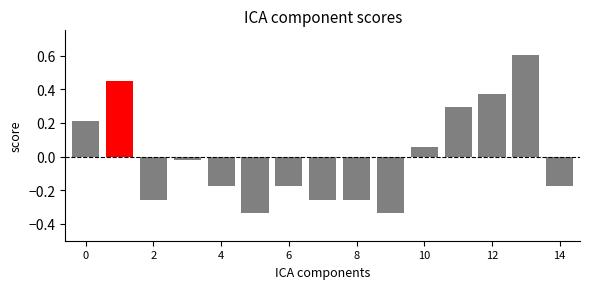

What is the difference between the second highest and minimum values?

0.8